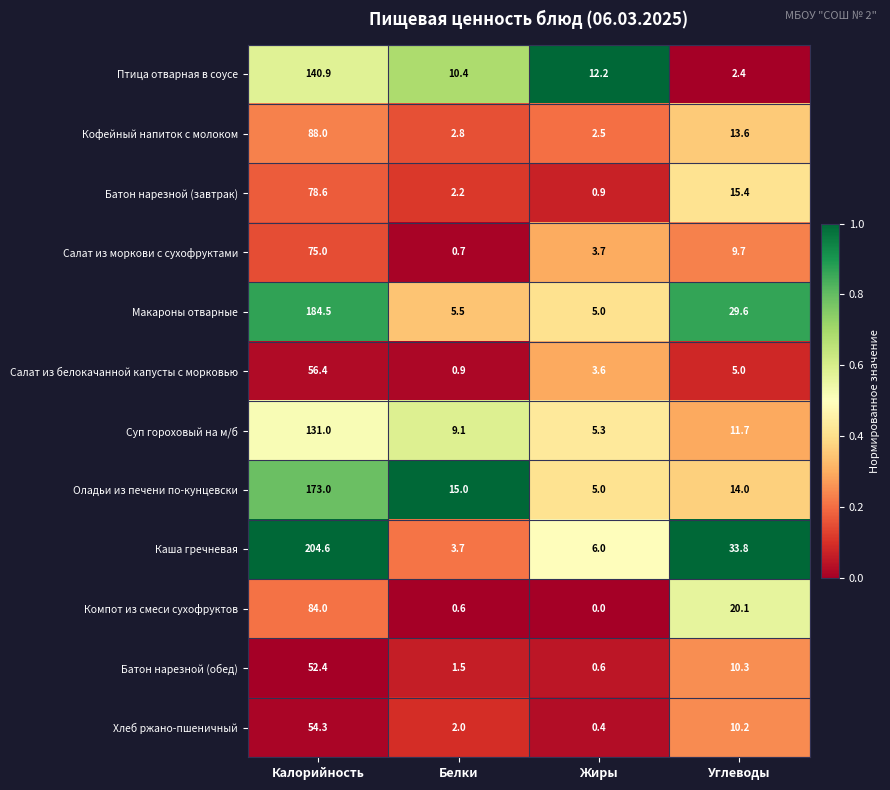

What is the total value across all series at Белки?

54.4